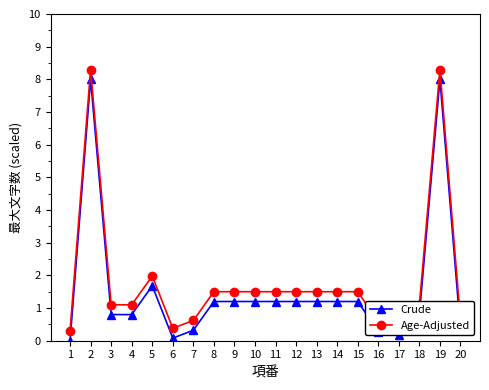

What is the value of the Crude point at the 6th from the left?

0.1